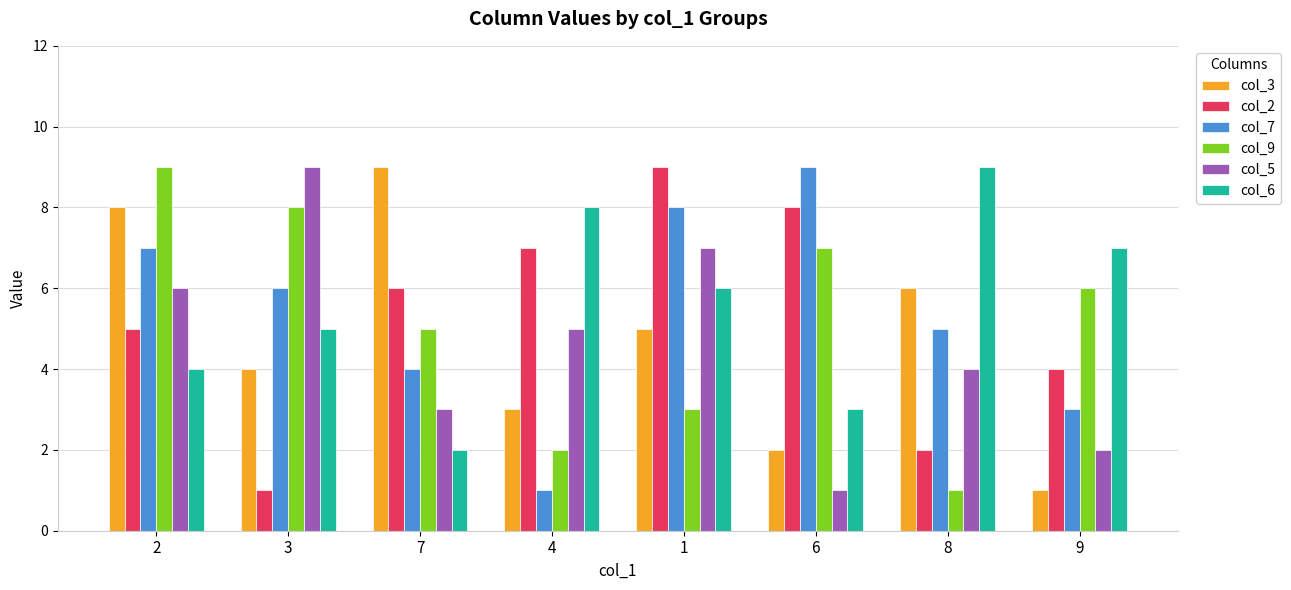

Reading left to right, what are all the values shown in this chart?

col_3: 2=8	3=4	7=9	4=3	1=5	6=2	8=6	9=1
col_2: 2=5	3=1	7=6	4=7	1=9	6=8	8=2	9=4
col_7: 2=7	3=6	7=4	4=1	1=8	6=9	8=5	9=3
col_9: 2=9	3=8	7=5	4=2	1=3	6=7	8=1	9=6
col_5: 2=6	3=9	7=3	4=5	1=7	6=1	8=4	9=2
col_6: 2=4	3=5	7=2	4=8	1=6	6=3	8=9	9=7